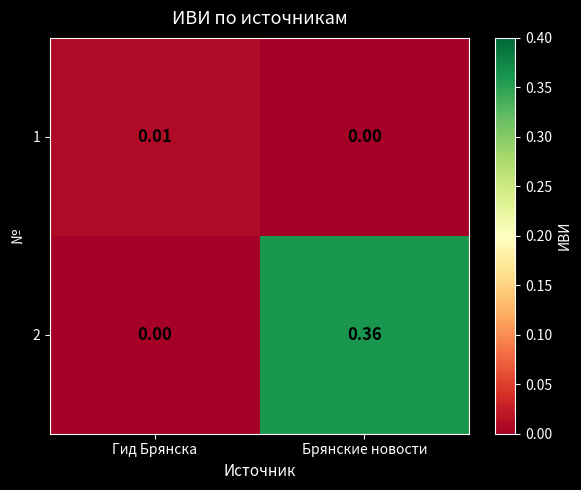

Rank the categories by 1 value from lowest to highest.

Брянские новости, Гид Брянска